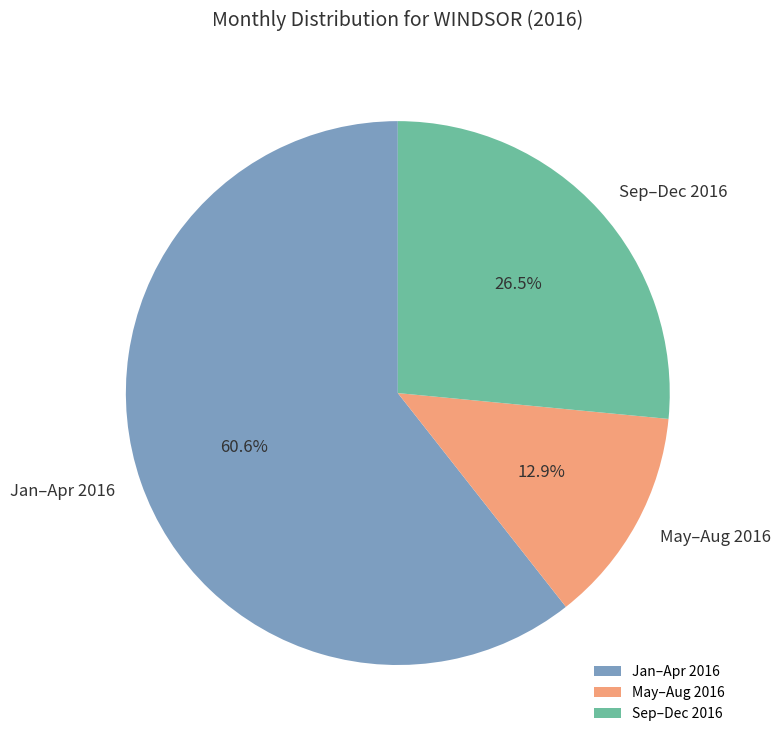

What percentage do Jan–Apr 2016 and May–Aug 2016 together represent?

73.5%